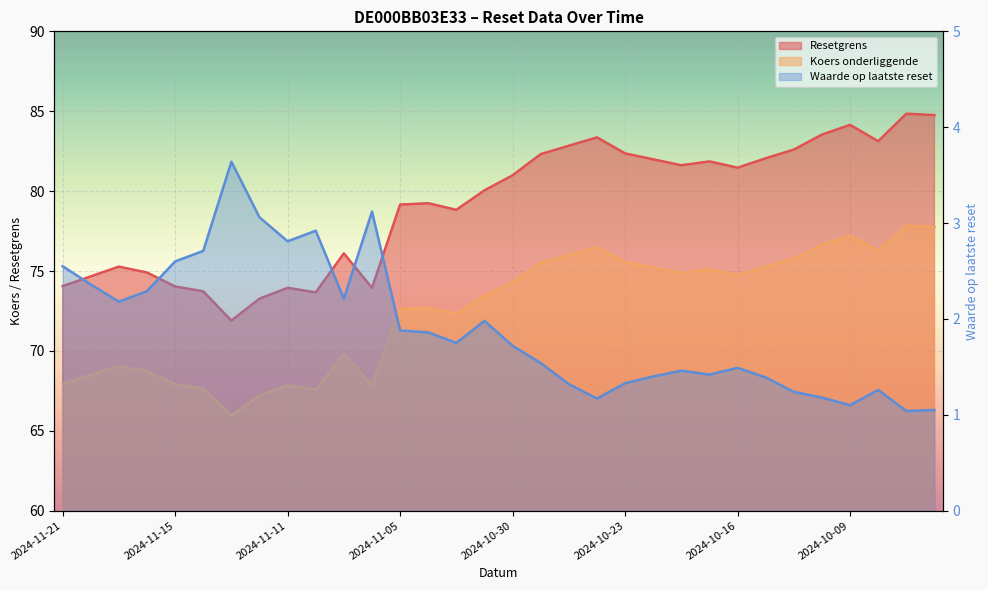

What is the greatest value displayed?

84.8